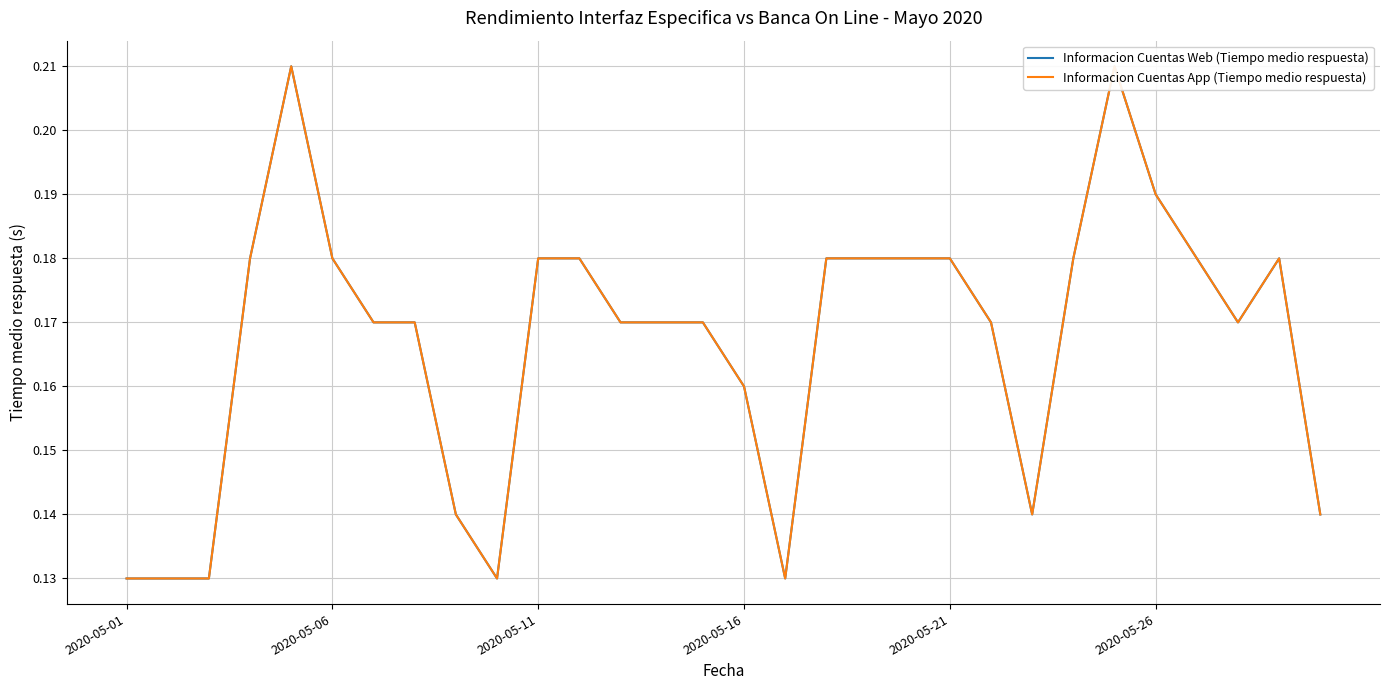

How many lines are shown in the chart?

2